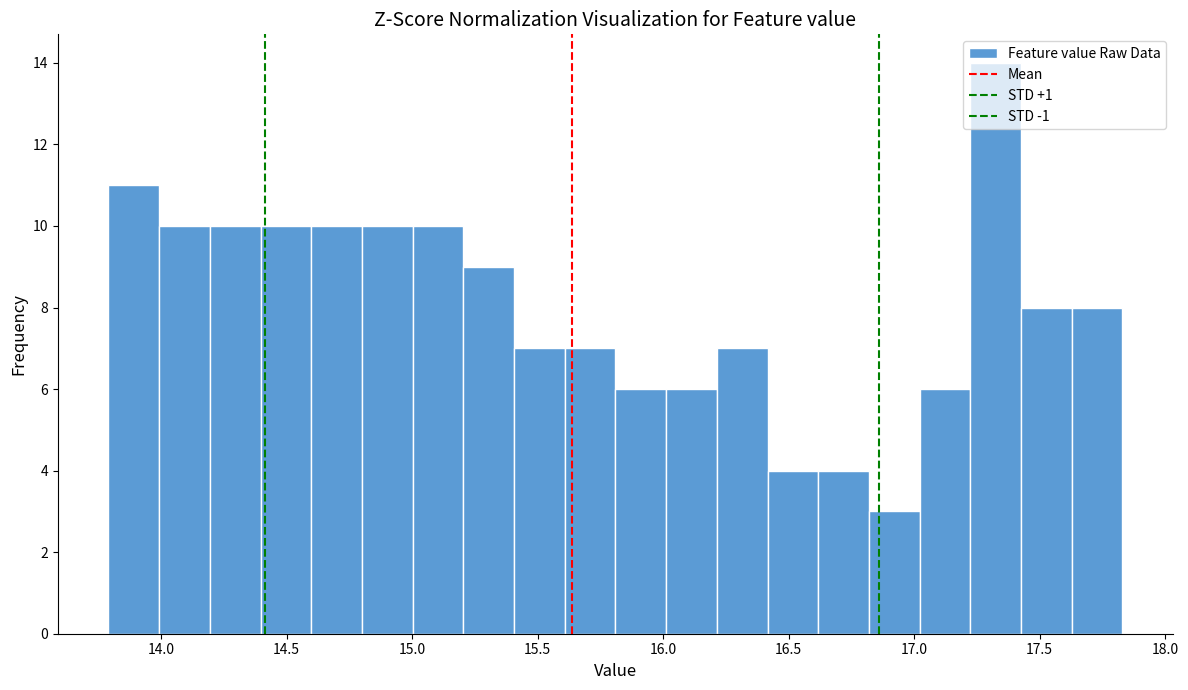

Which range on the x-axis has the tallest bar?

17.20 to 17.45